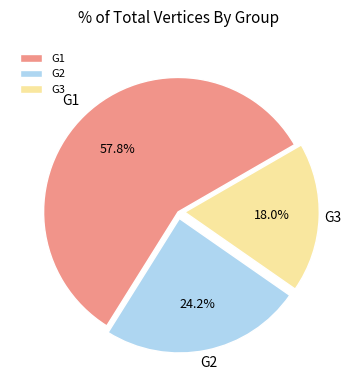

Is G1 the majority of the pie?

Yes